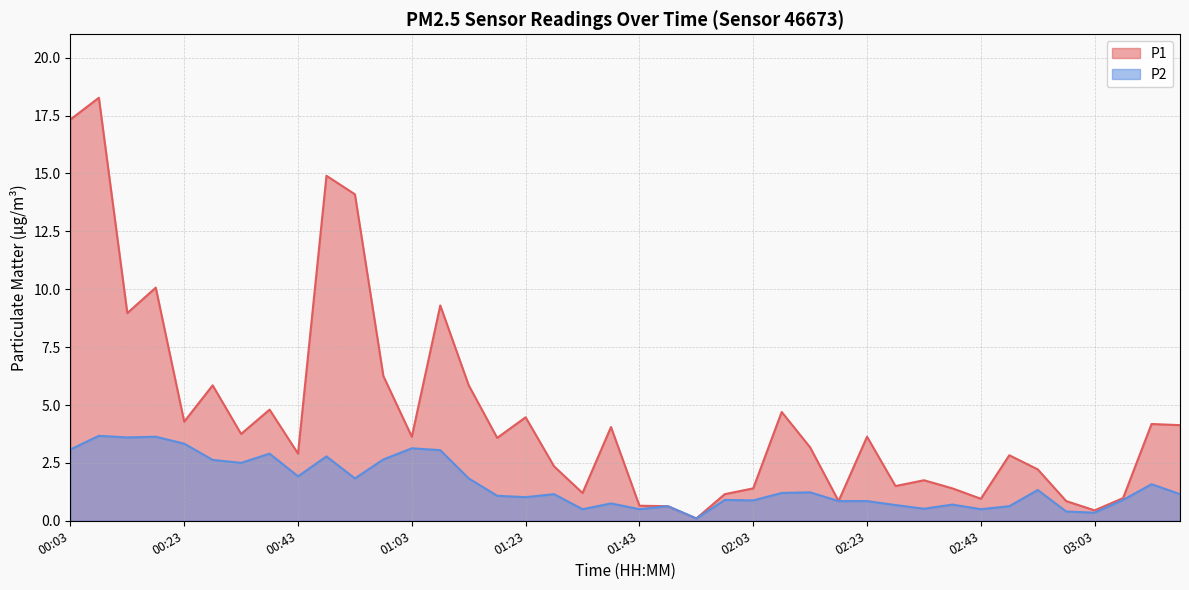

Count the number of data series in this chart.

2